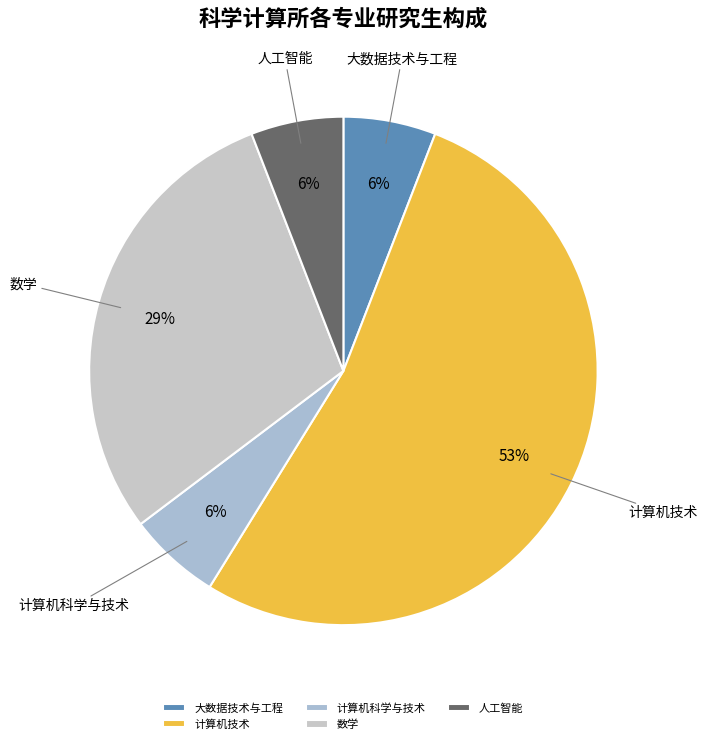

Approximately how many times larger is the value at 人工智能 compared to 大数据技术与工程?

1.0